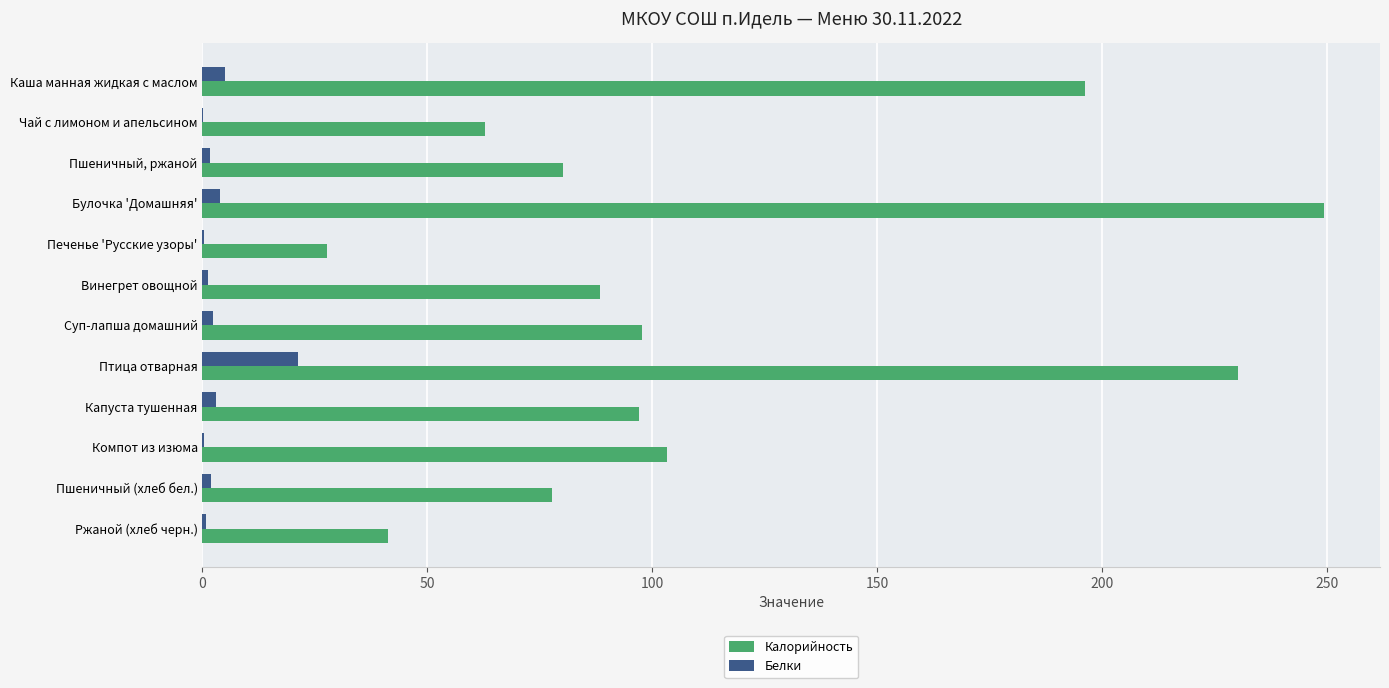

Where is Калорийность nearest to the value 138?

Компот из изюма